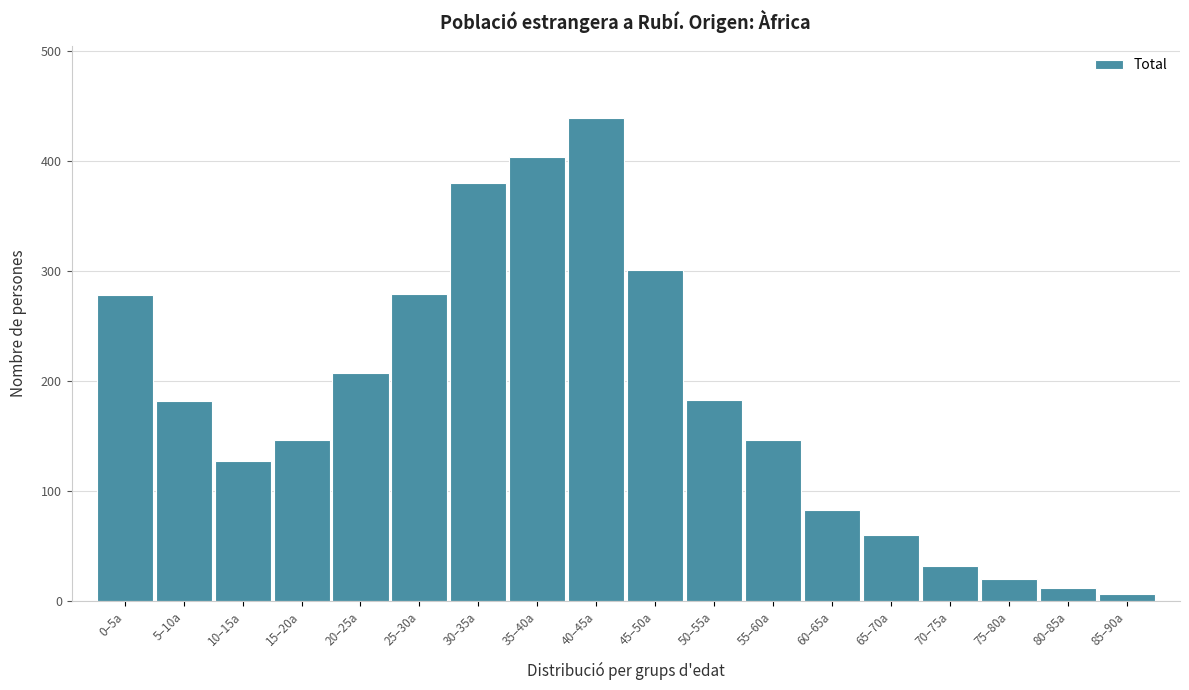

What is the change in value from 55–60a to 80–85a?

-134